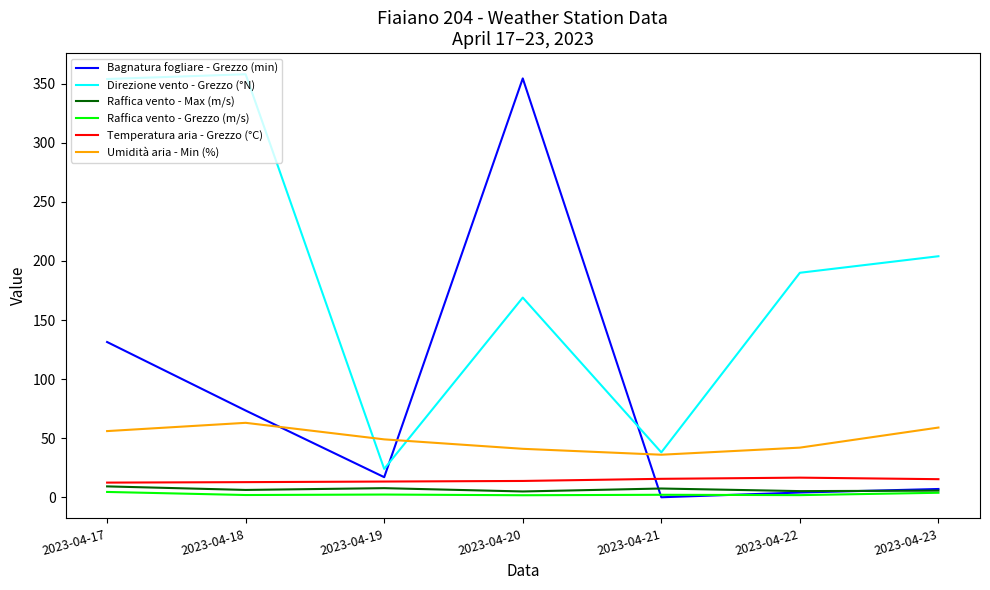

Is the value of Umidità aria - Min (%) at 2023-04-20 greater than the value of Raffica vento - Max (m/s) at 2023-04-22?

Yes